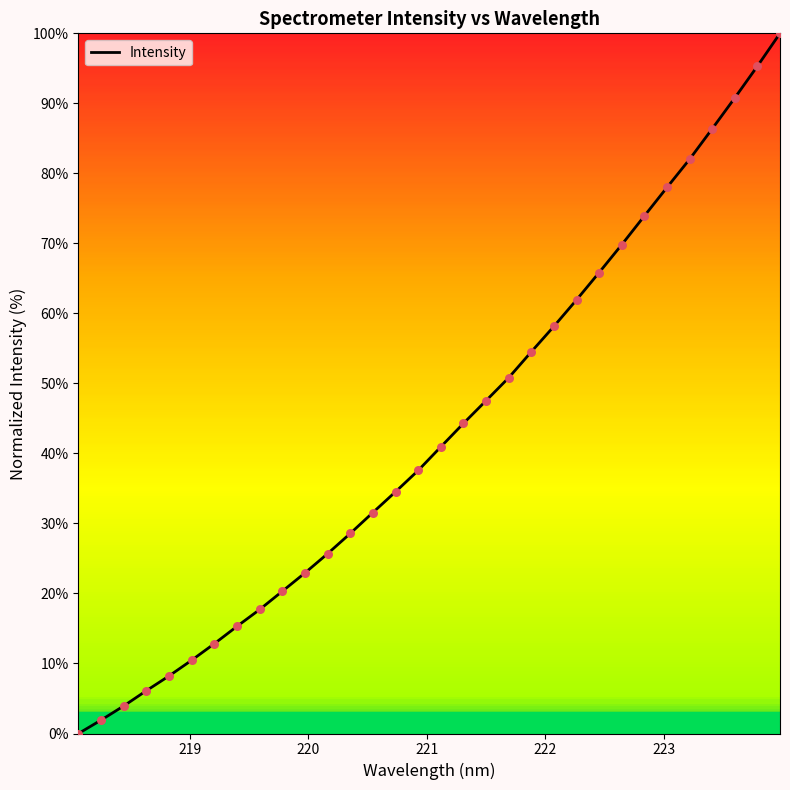

What is the greatest value displayed?

100.0